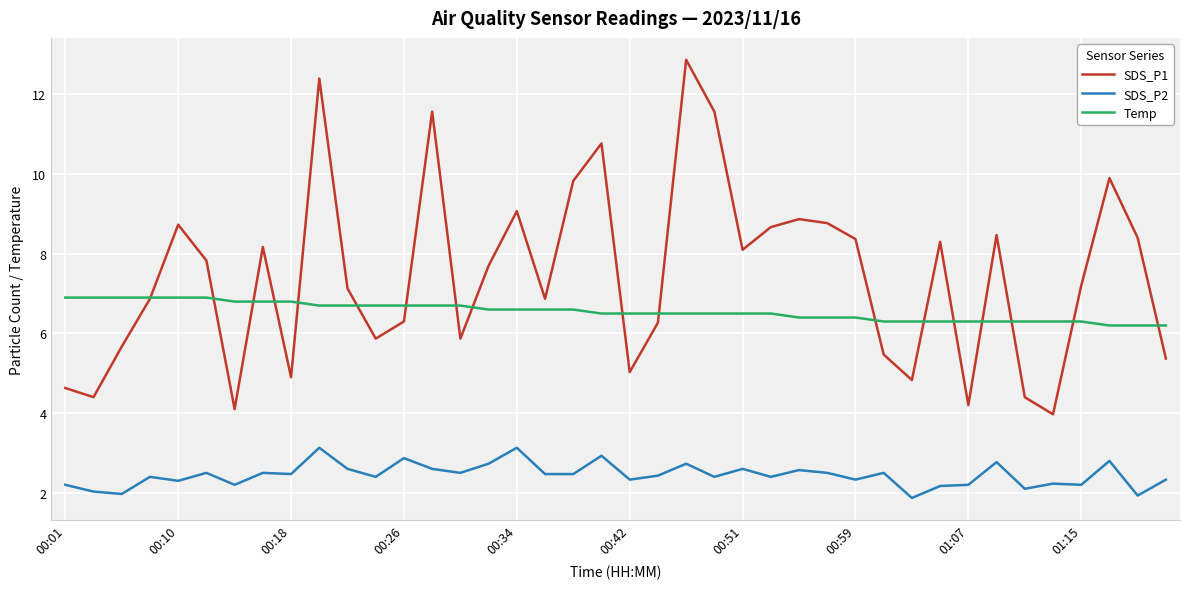

Is this an area chart (filled region under the line)?

No